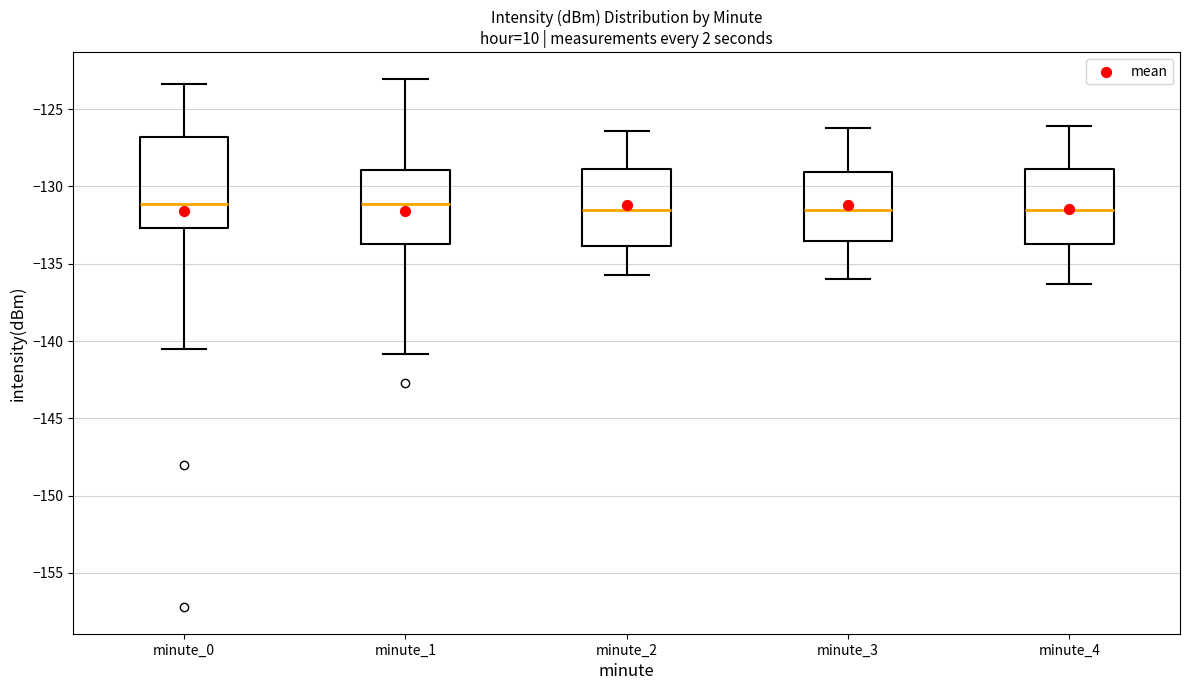

Reading left to right, read every box against the y-axis: the position of its median line, the range the box covers, and the ends of its whiskers. The values are not printed on the chart, so give them approximately, as read against the axis.

minute_0: median -131.0, box -132.5 to -127.0, whiskers -140.5 to -123.5
minute_1: median -131.0, box -133.5 to -129.0, whiskers -141.0 to -123.0
minute_2: median -131.5, box -134.0 to -129.0, whiskers -135.5 to -126.5
minute_3: median -131.5, box -133.5 to -129.0, whiskers -136.0 to -126.0
minute_4: median -131.5, box -133.5 to -129.0, whiskers -136.5 to -126.0